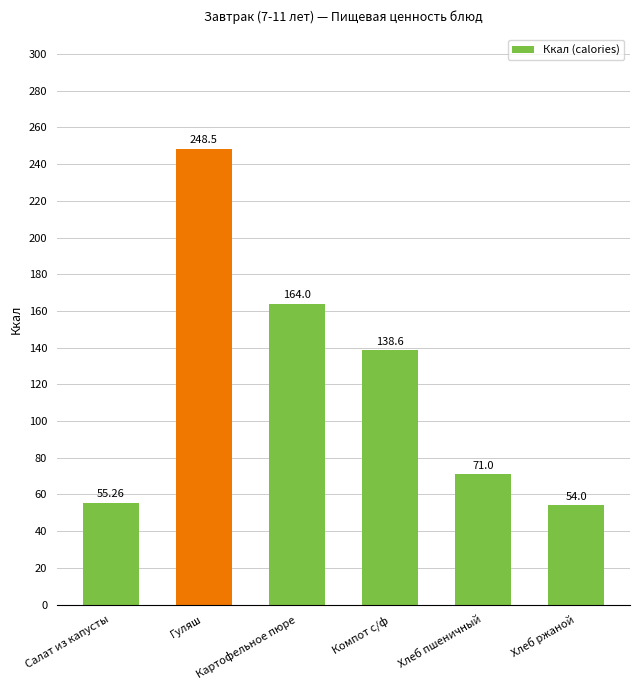

Is it true that the value at Картофельное пюре is 218.2?

False